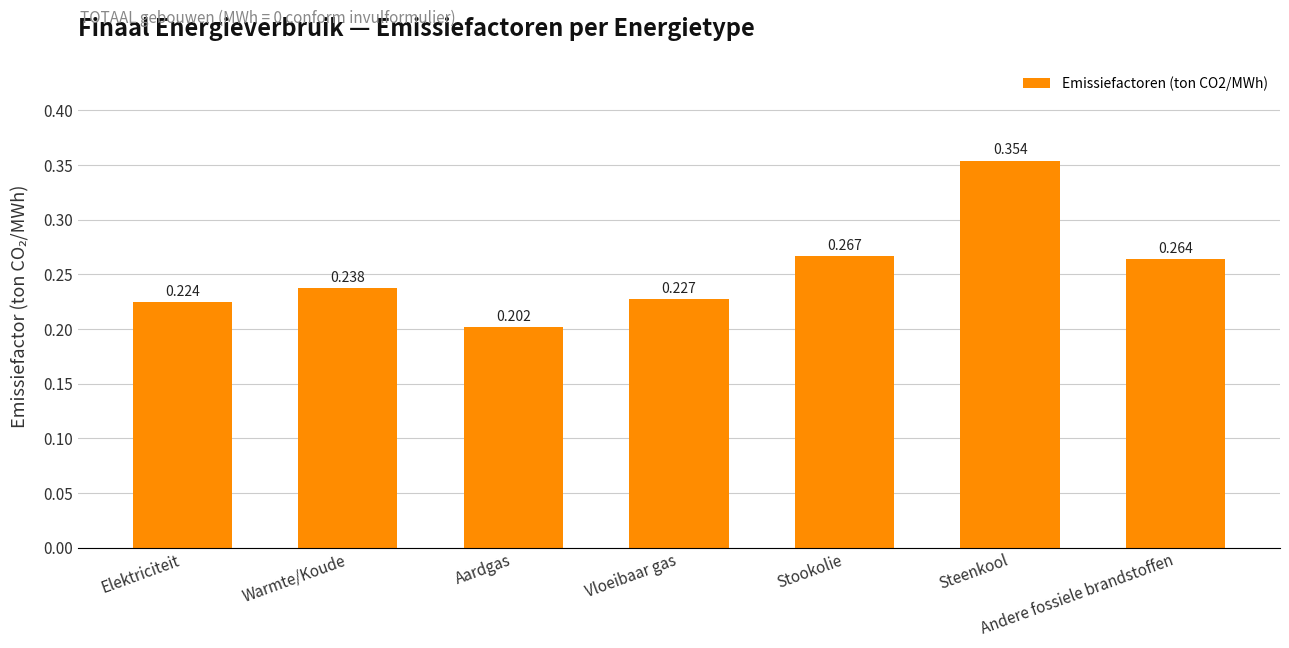

The value at Steenkool is 0.5. True or false?

False